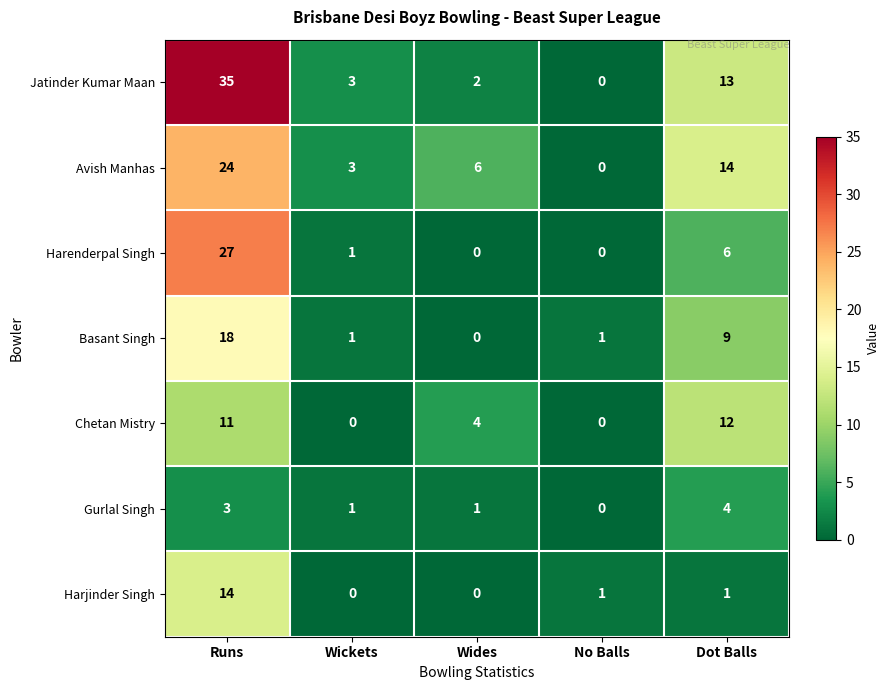

True or false: Gurlal Singh has a value of 2 at Wides.

False